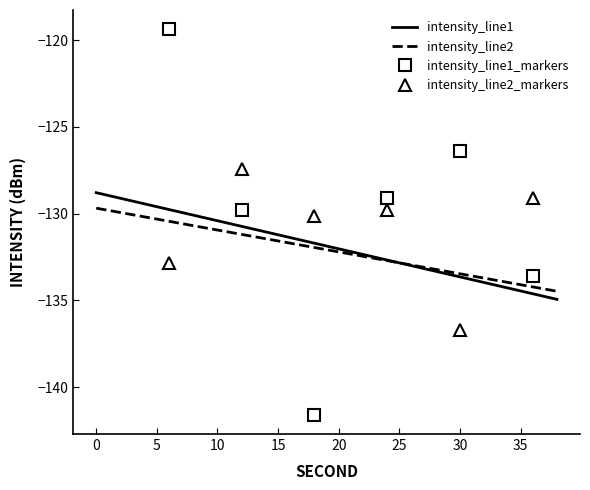

At how many categories does at least one series exceed -132?

14